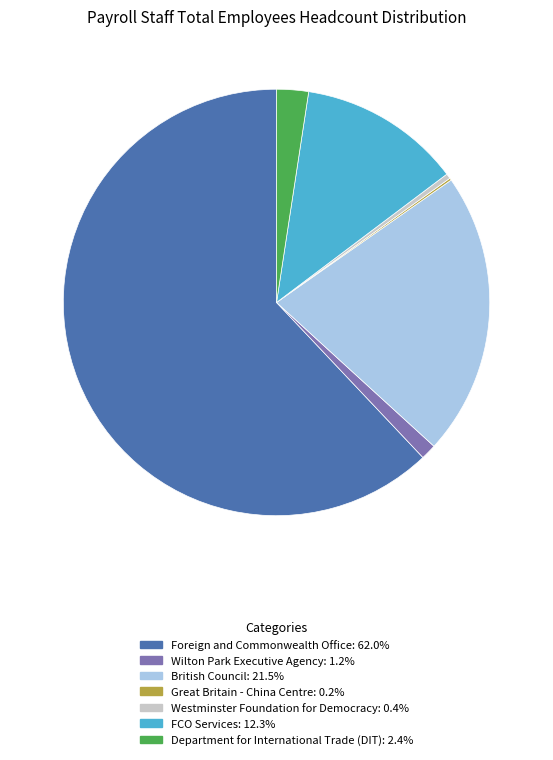

Is there a majority slice in this chart?

Yes